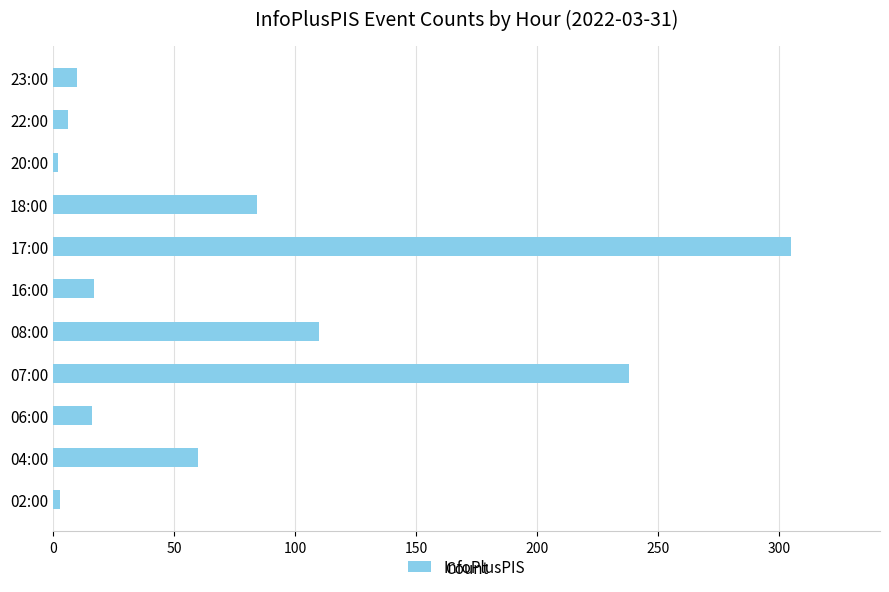

What is the sum of all values?

851